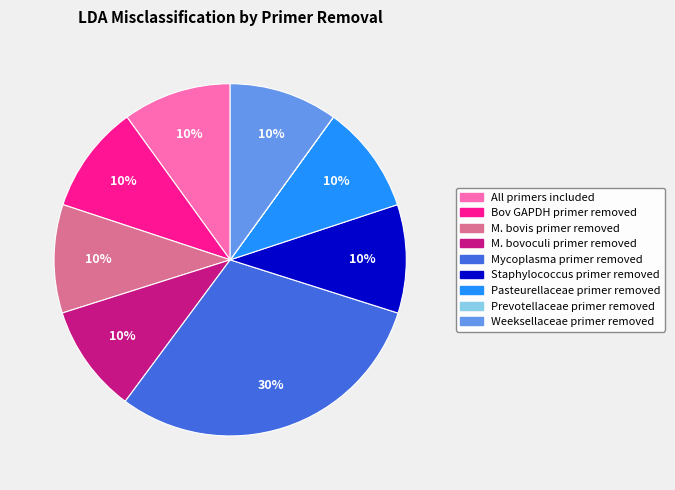

What percentage is the Pasteurellaceae primer removed slice, to the nearest percent?

10%